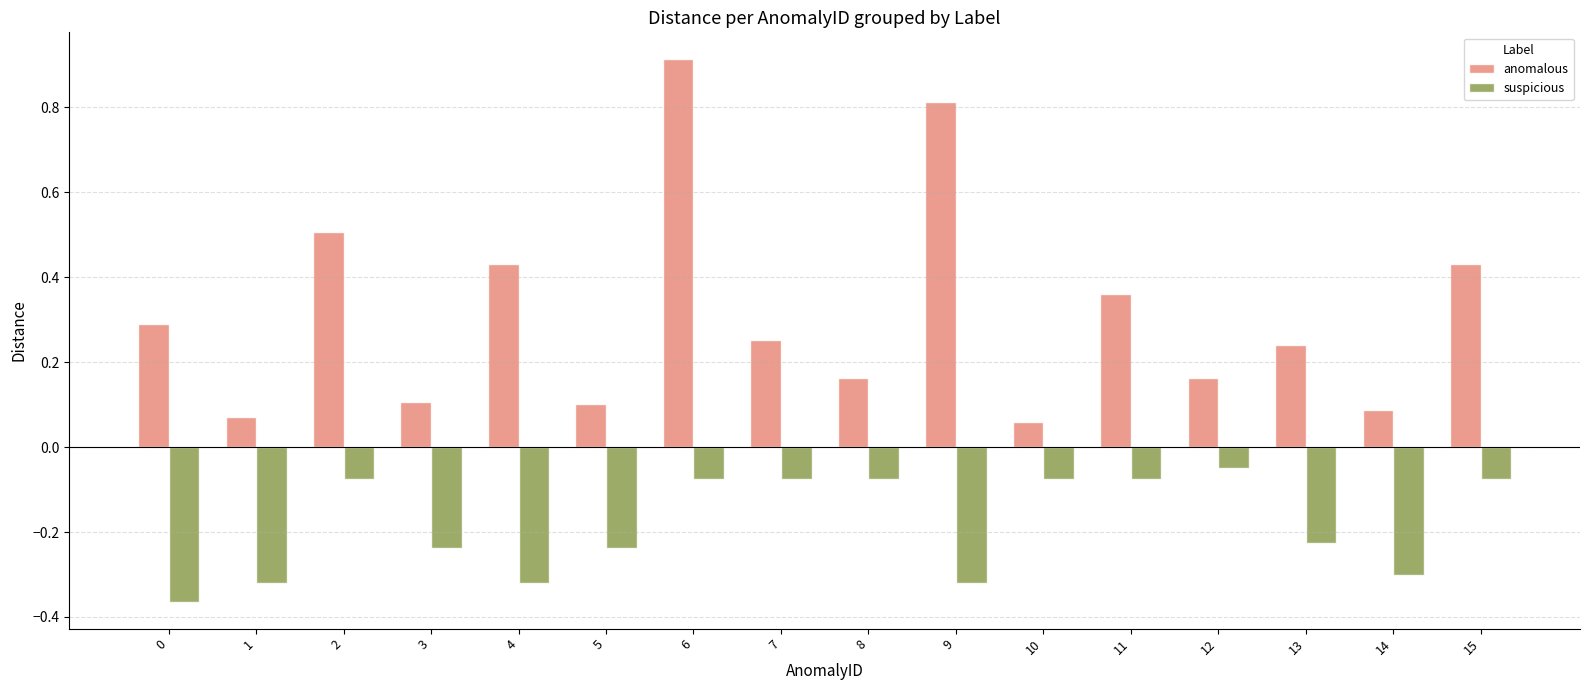

At how many categories does at least one series exceed 0?

16